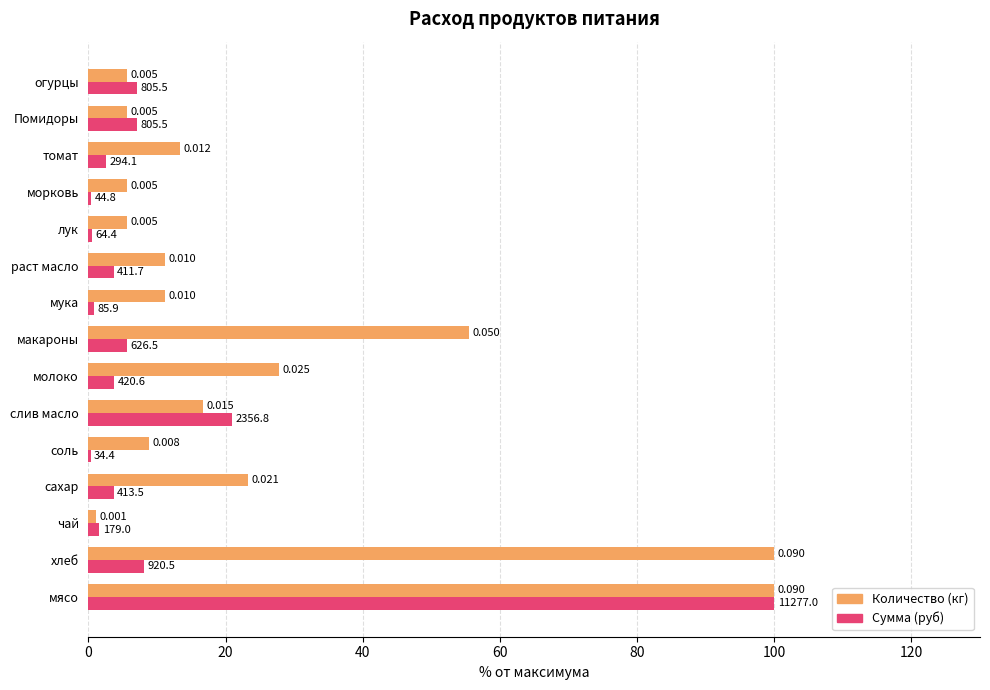

At how many categories does at least one series exceed 80?

2